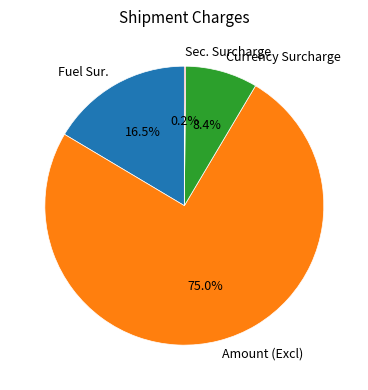

To the nearest percent, what portion does Amount (Excl) represent?

75%